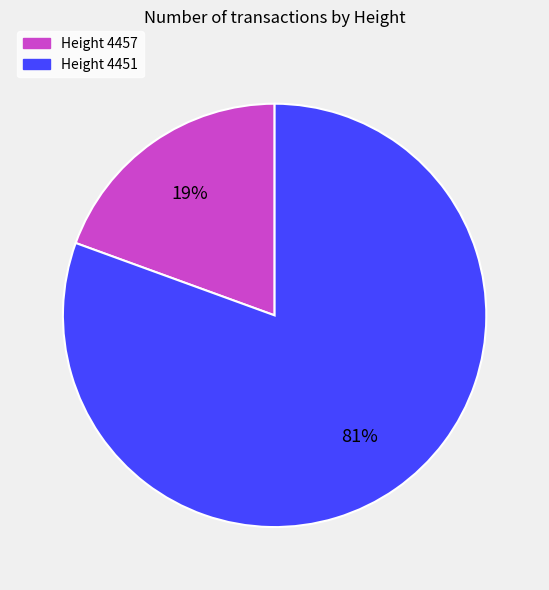

How many segments does this pie chart have?

2